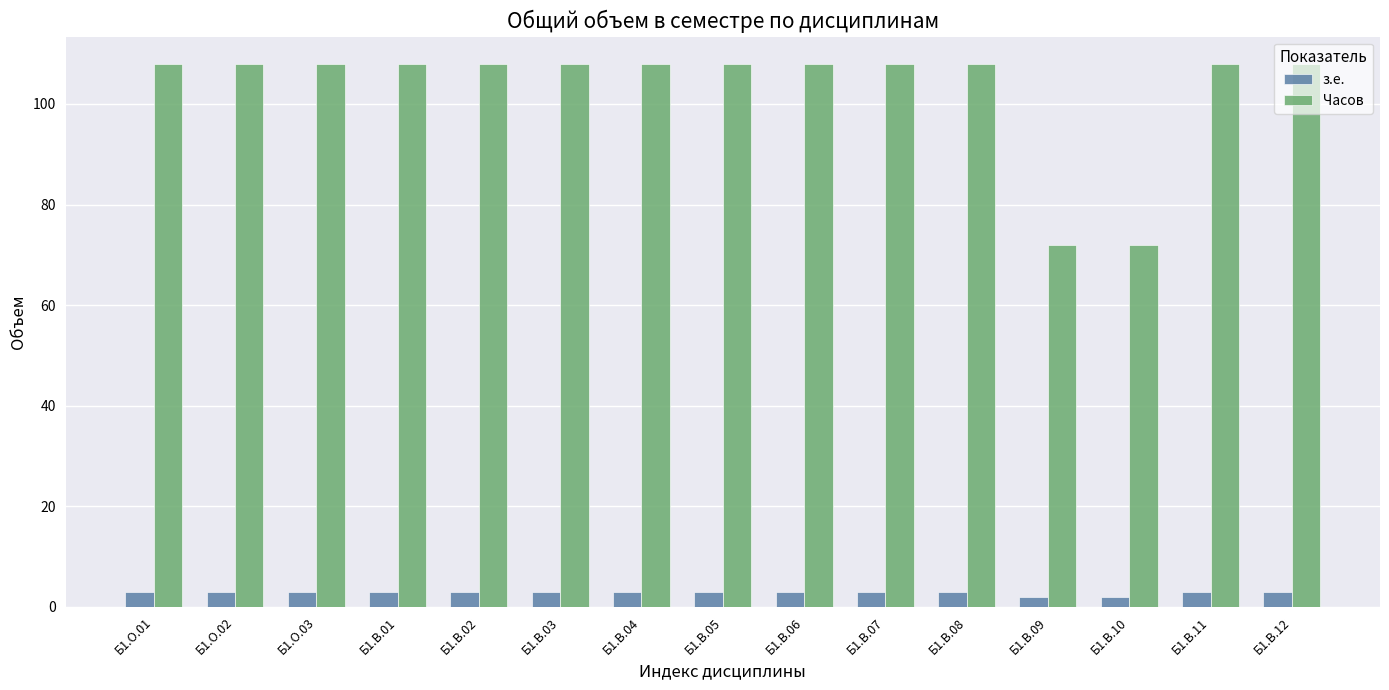

Reading left to right, what are all the values shown in this chart?

з.е.: 3	3	3	3	3	3	3	3	3	3	3	2	2	3	3
Часов: 108	108	108	108	108	108	108	108	108	108	108	72	72	108	108